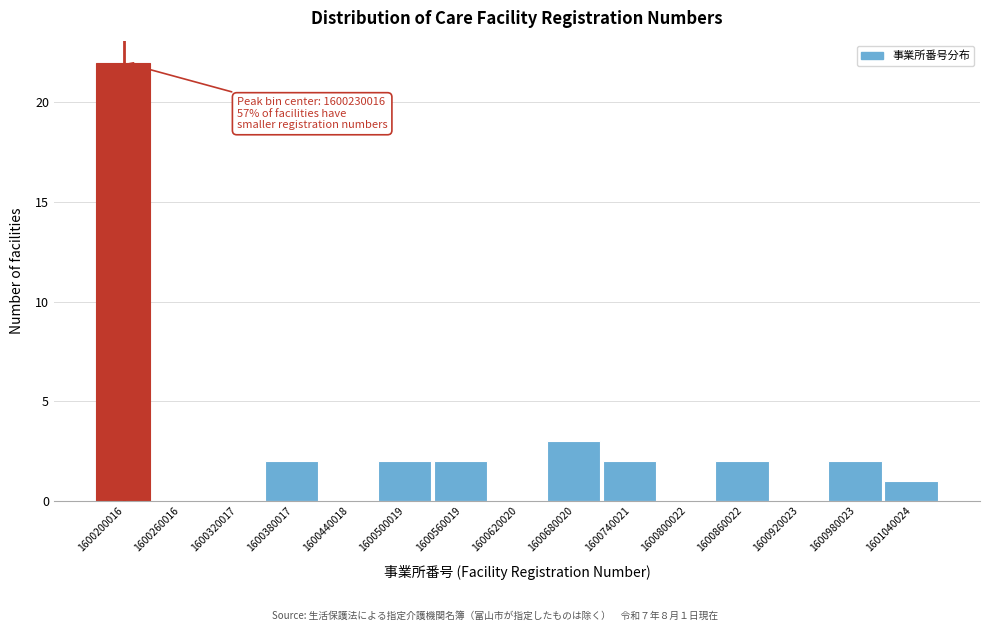

Reading left to right, what are all the values shown in this chart?

1600200016=22	1600260016=0	1600320017=0	1600380017=2	1600440018=0	1600500019=2	1600560019=2	1600620020=0	1600680020=3	1600740021=2	1600800022=0	1600860022=2	1600920023=0	1600980023=2	1601040024=1